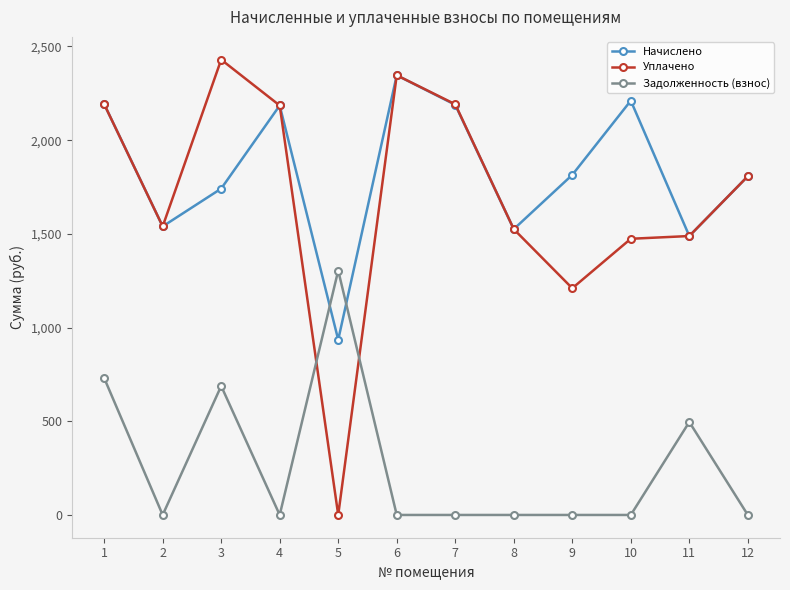

Rank the series at 9 from lowest to highest value.

Задолженность (взнос), Уплачено, Начислено